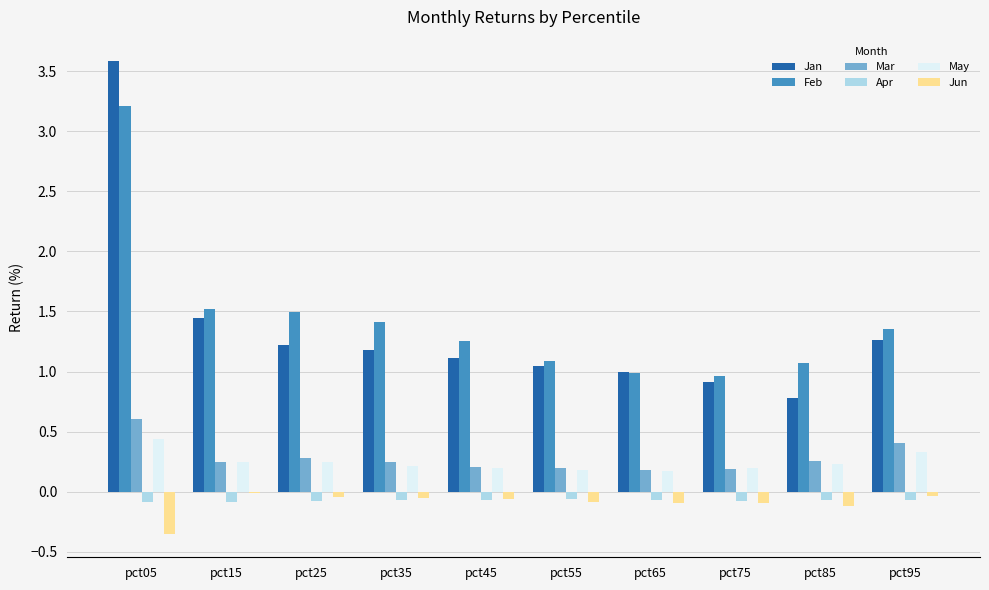

Is the value of Feb at pct25 greater than the value of May at pct25?

Yes